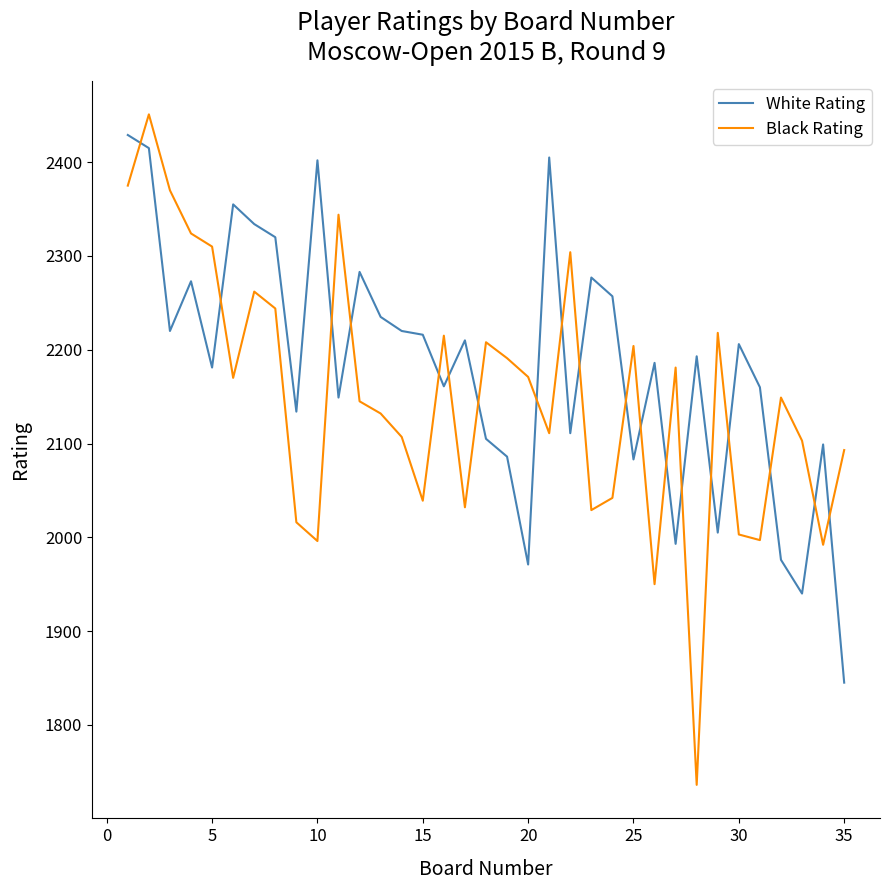

How many interior local peaks does the Black Rating series have?

10